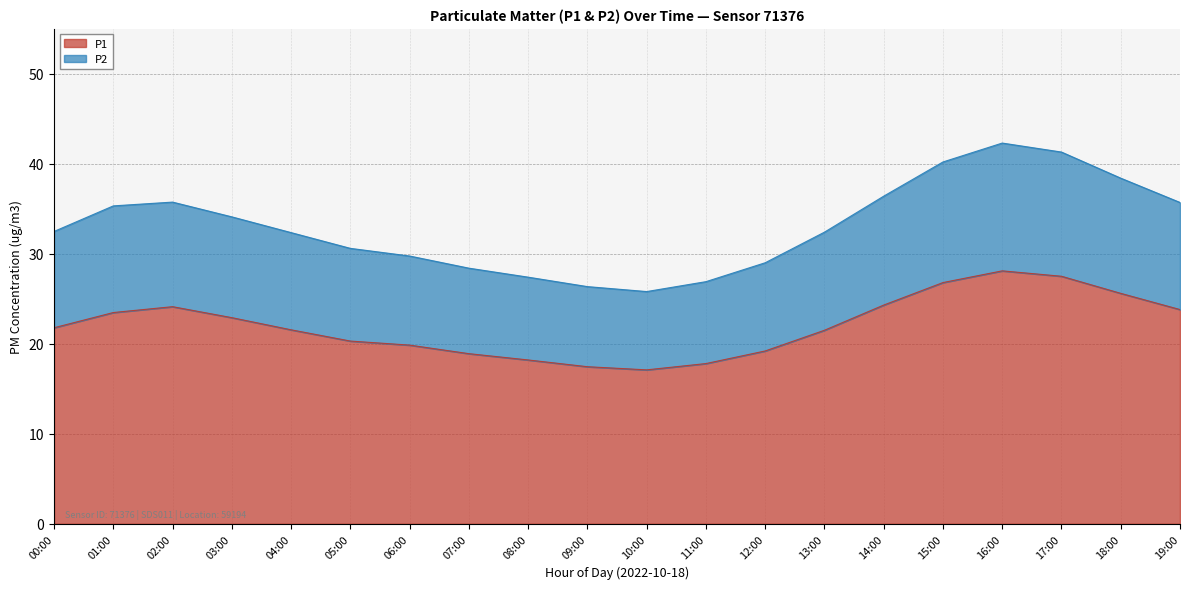

What is the approximate value of P1 at 04:00?

21.6